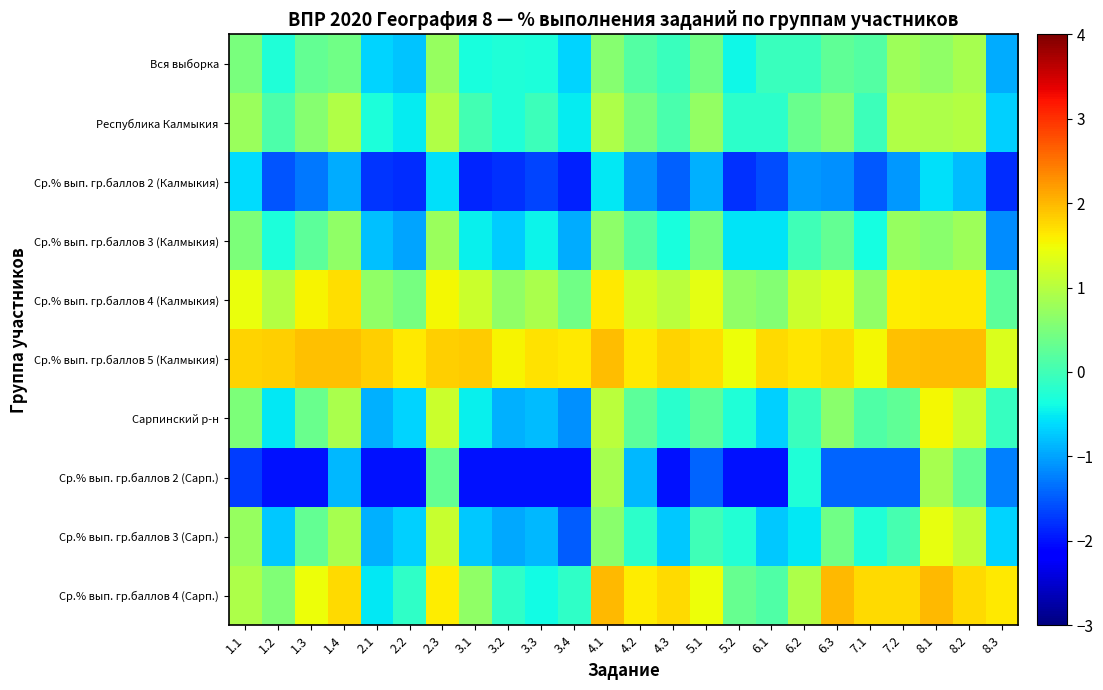

What is the greatest value displayed?

2.0